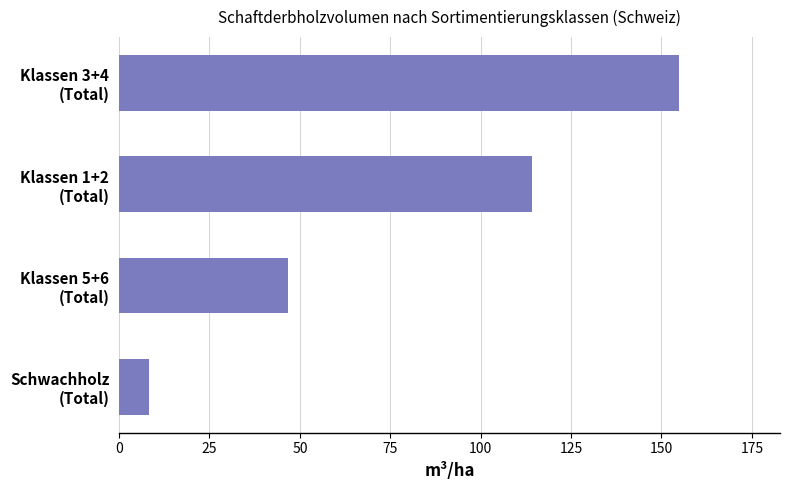

Rank the categories by value from lowest to highest.

Schwachholz
(Total), Klassen 5+6
(Total), Klassen 1+2
(Total), Klassen 3+4
(Total)